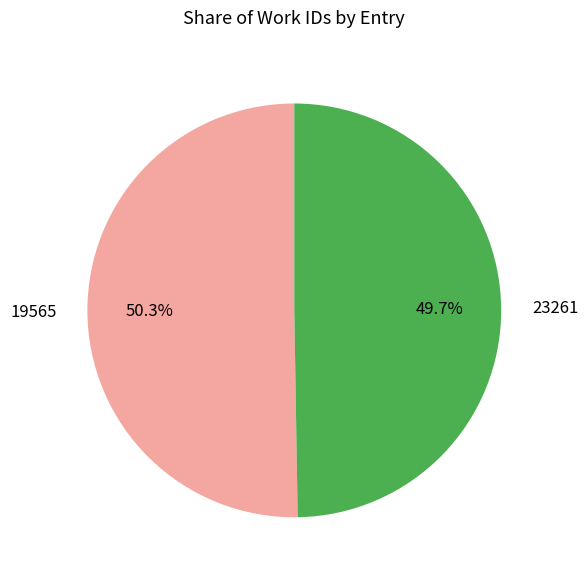

Is there any slice that represents more than half of the pie?

Yes